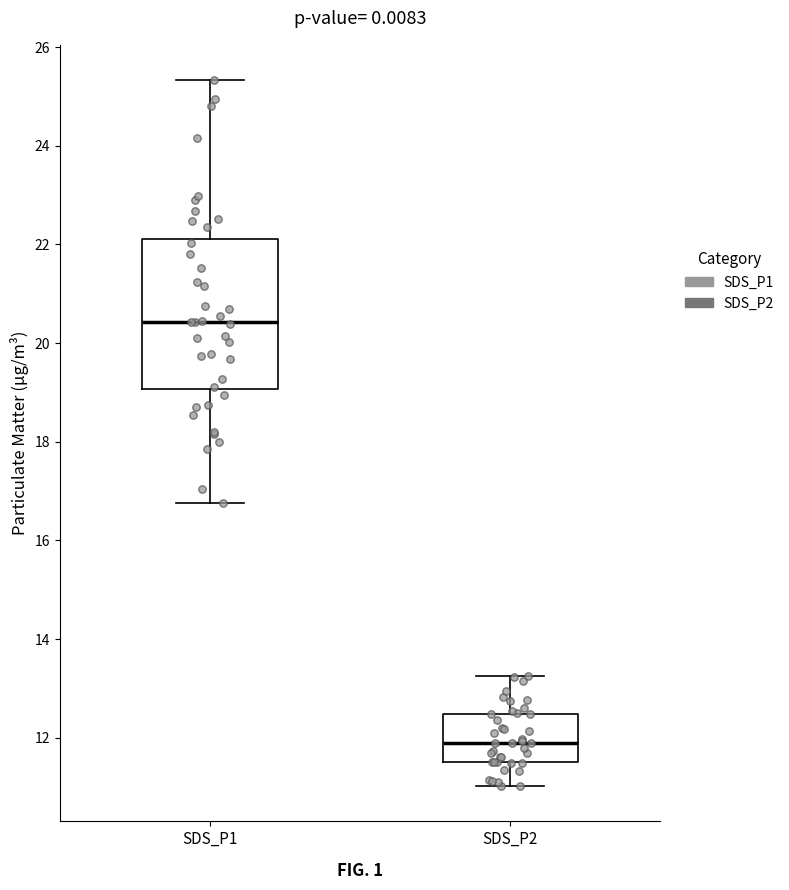

Where is the upper edge of the box for SDS_P1 on the y-axis? The values are not printed on the chart, so give them approximately, as read against the axis.

22.2